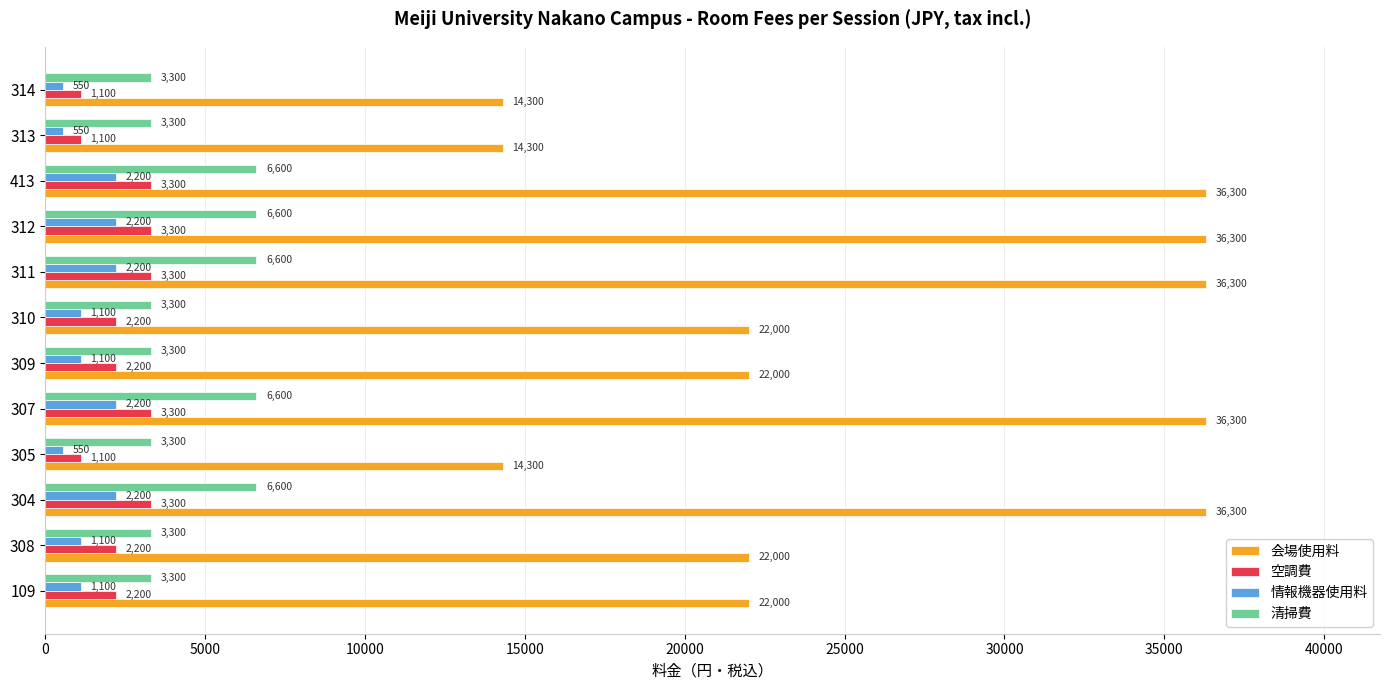

List the series in order of their peak value, lowest first.

情報機器使用料, 空調費, 清掃費, 会場使用料